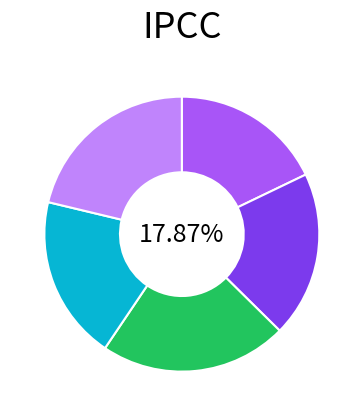

What is the smallest slice in the pie chart?

Canada velocity grid v6